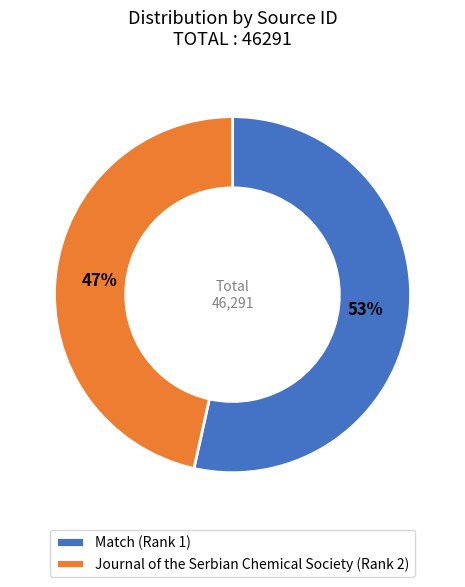

How many segments does this pie chart have?

2